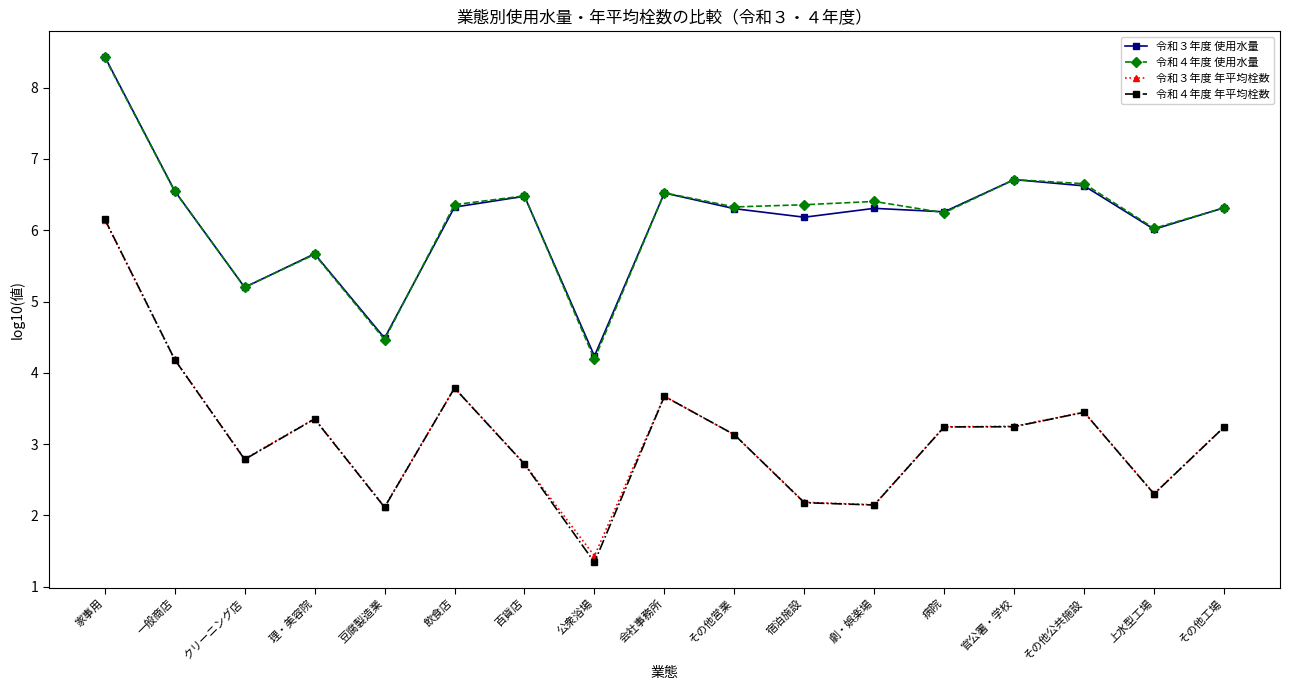

What is the label of the 9th point from the left?

会社事務所